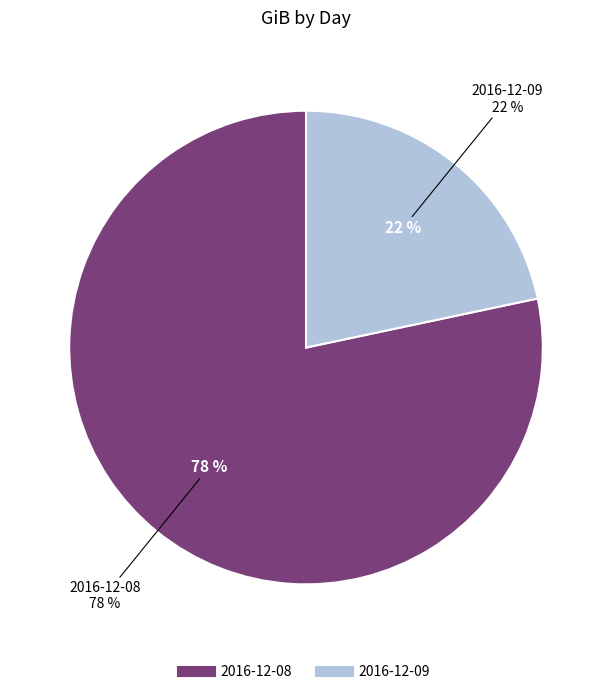

Which category has the biggest portion of the pie?

2016-12-08